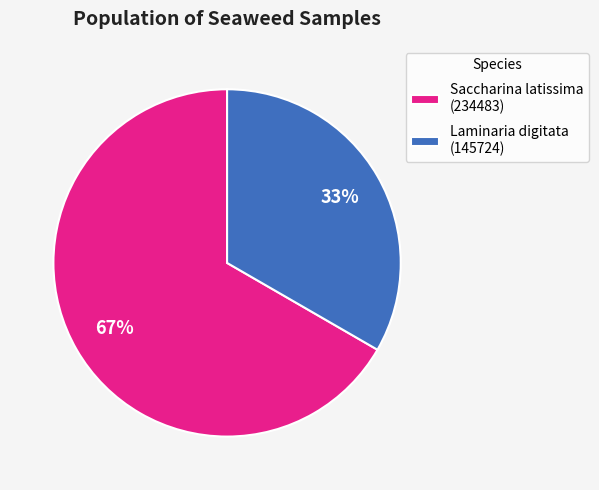

The Saccharina latissima (234483) slice represents 67% of the pie. True or false?

True